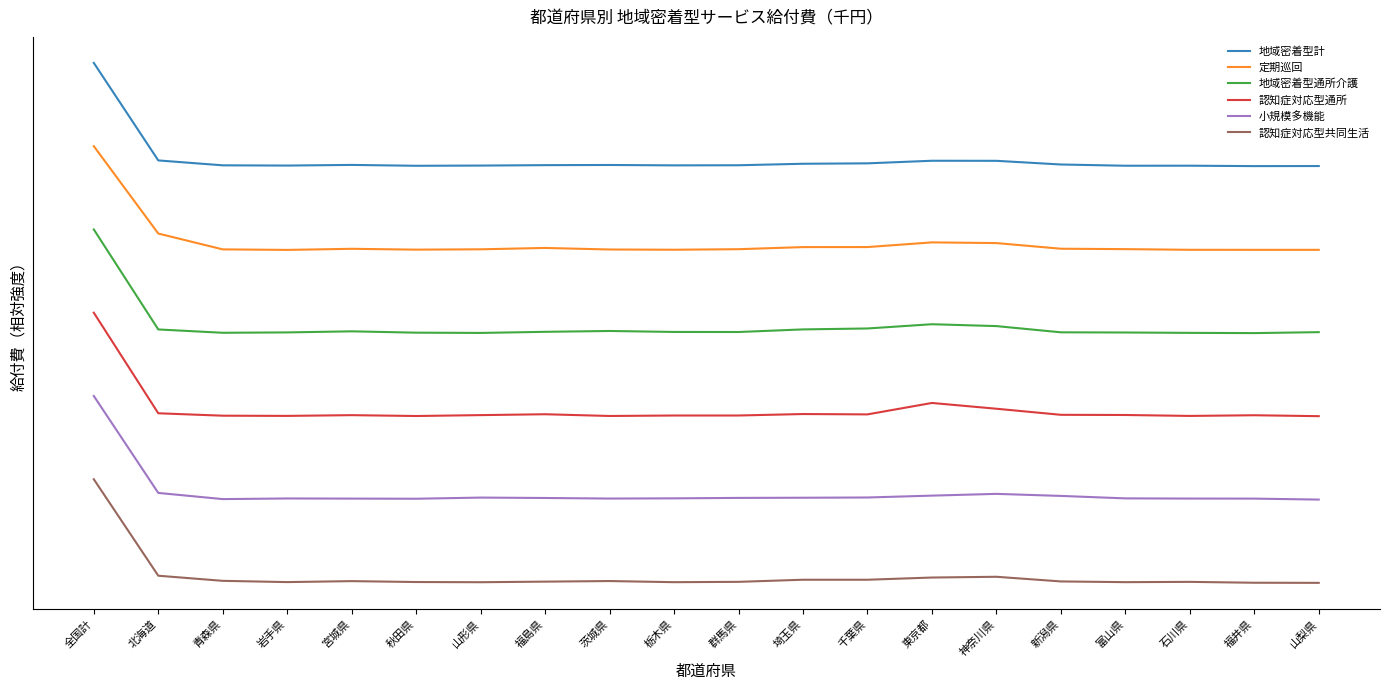

What are all the series names shown in the legend?

地域密着型計, 定期巡回, 地域密着型通所介護, 認知症対応型通所, 小規模多機能, 認知症対応型共同生活